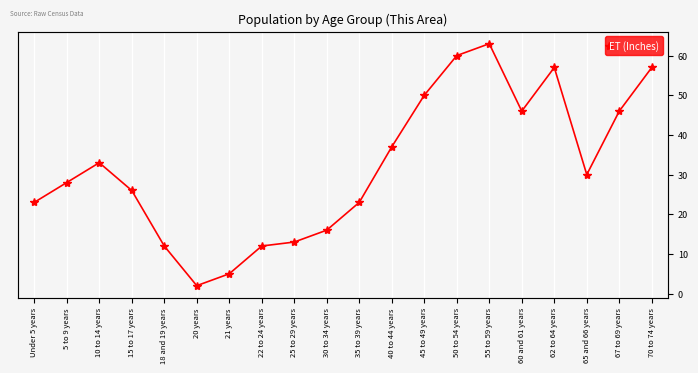

True or false: the data shows 57 at 62 to 64 years.

True